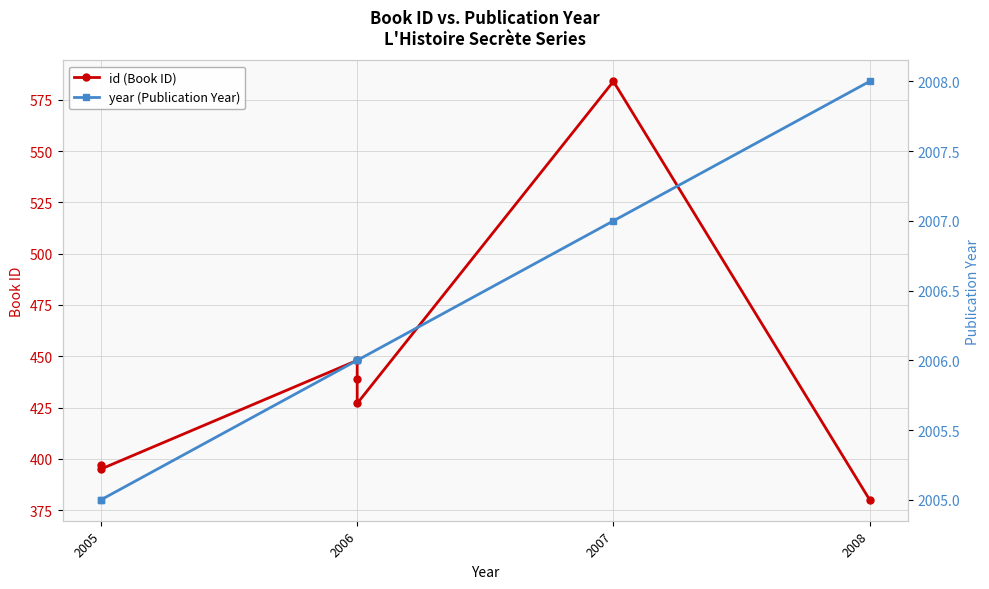

At how many categories does at least one series exceed 609?

7